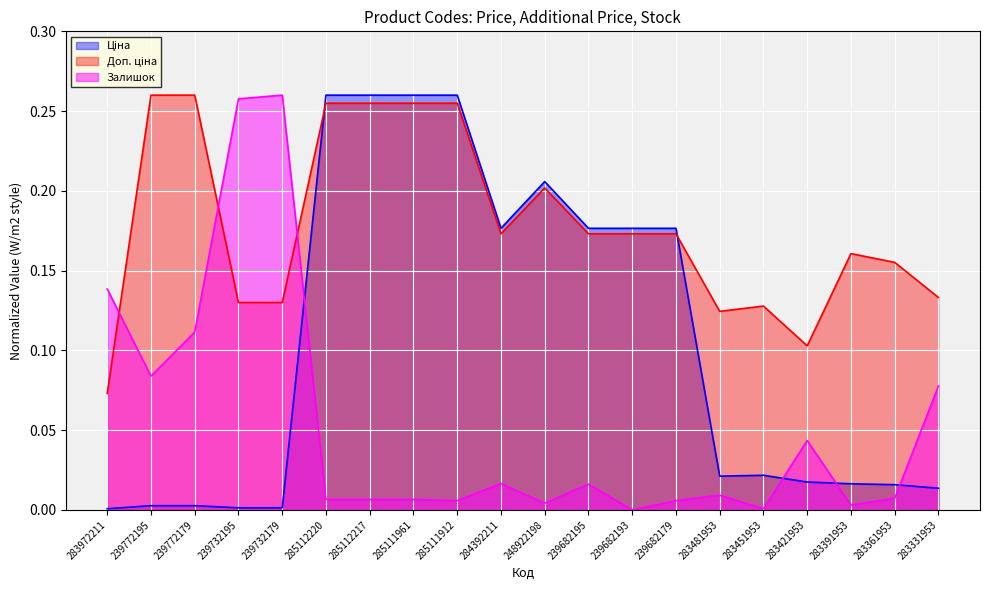

Rank the series by their maximum value, from lowest to highest.

Ціна, Доп. ціна, Залишок